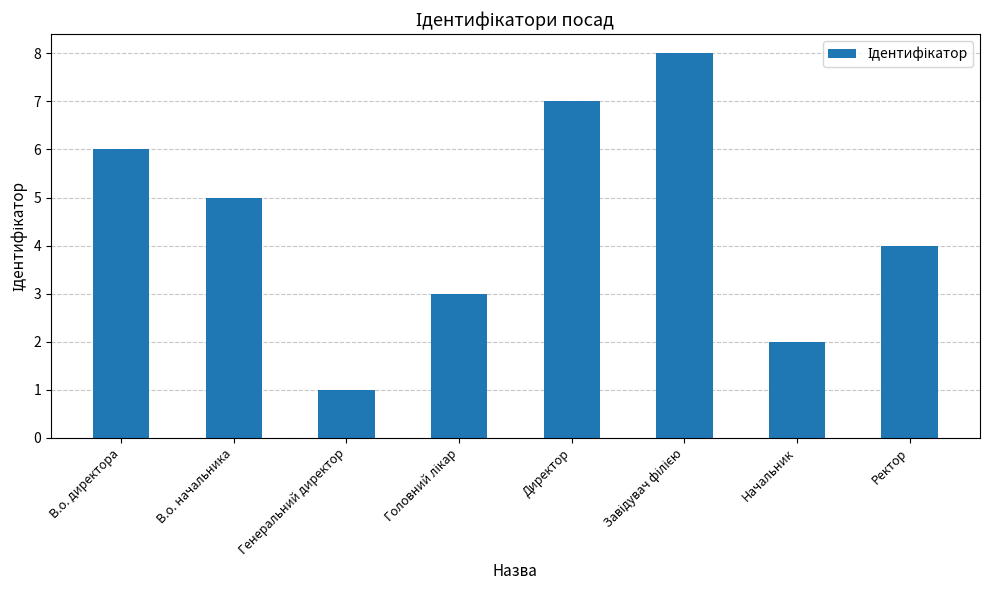

Count the number of categories in the chart.

8